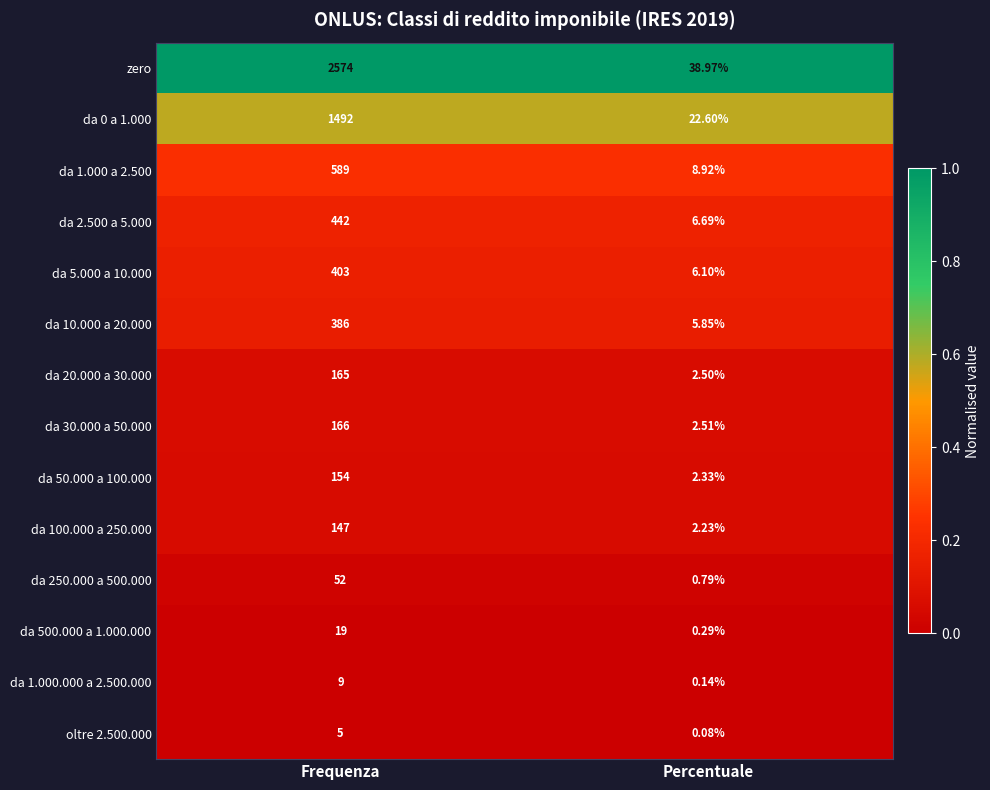

Which series has the widest spread of values?

zero